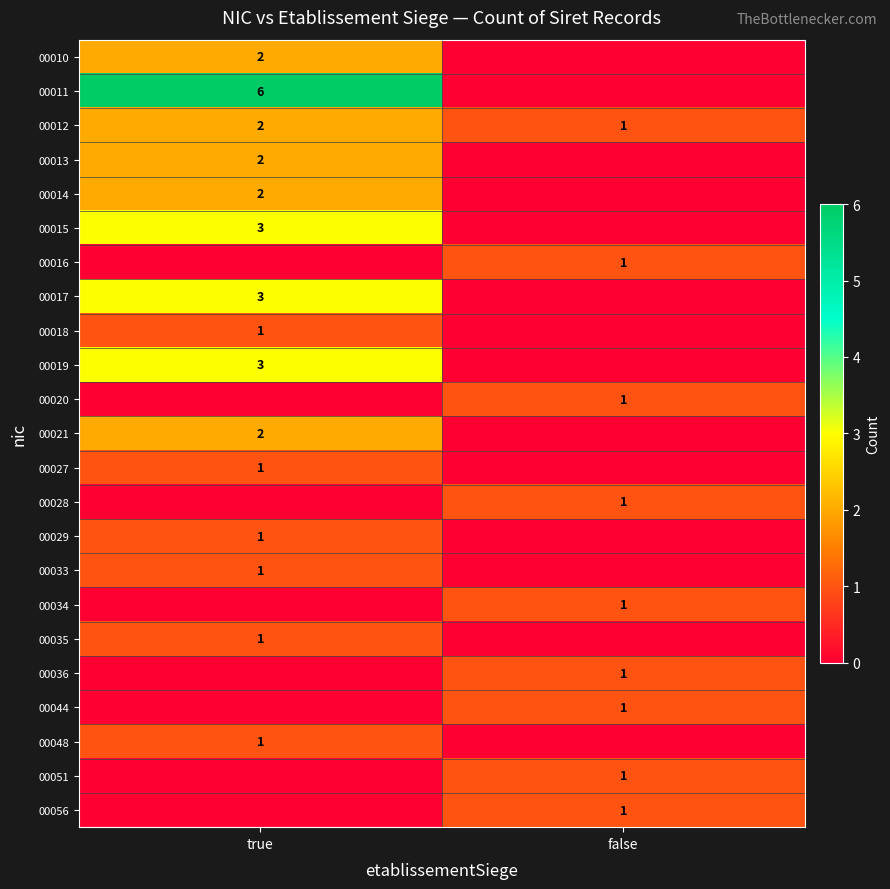

True or false: 00048 has a value of 2 at true.

False